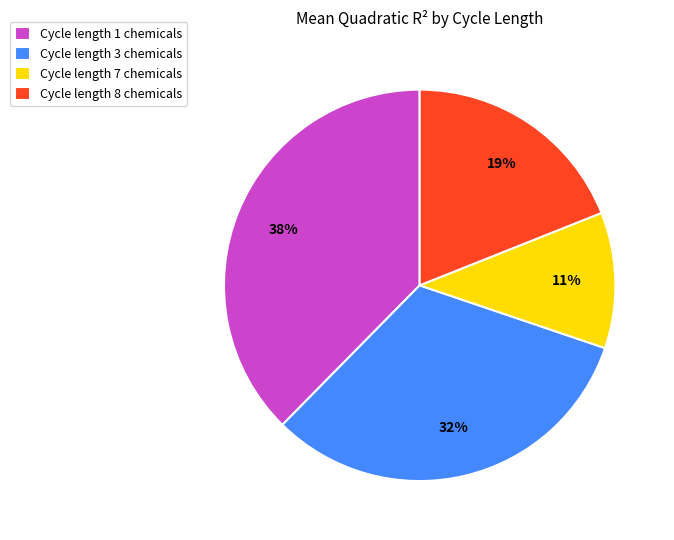

Combined, do Cycle length 1 chemicals and Cycle length 8 chemicals account for over 50%?

Yes